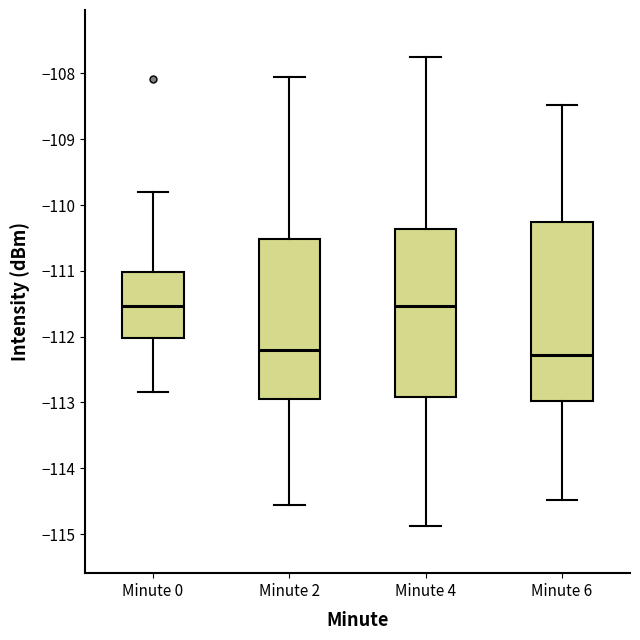

Comparing the boxes themselves (not the whiskers), which one is the tallest?

Minute 6